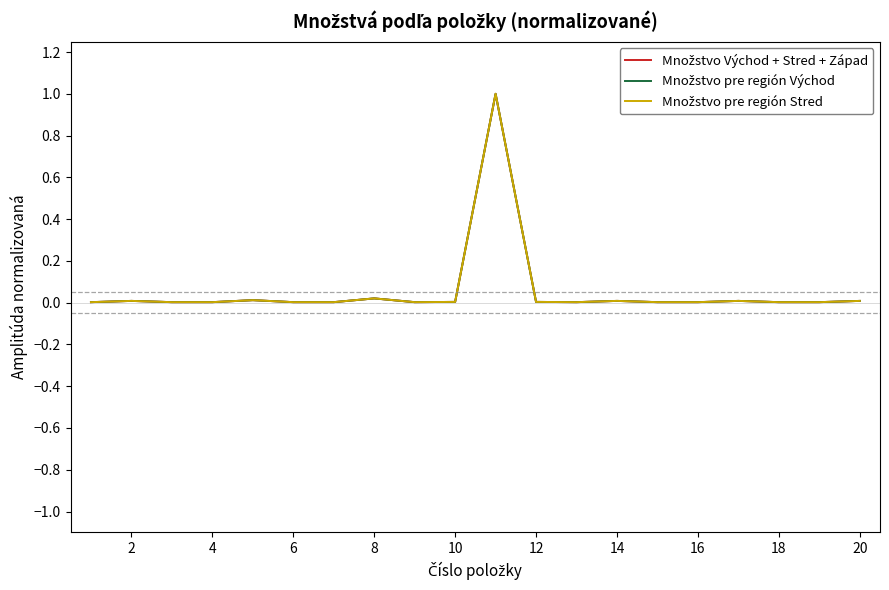

Does the chart have visible grid lines?

No